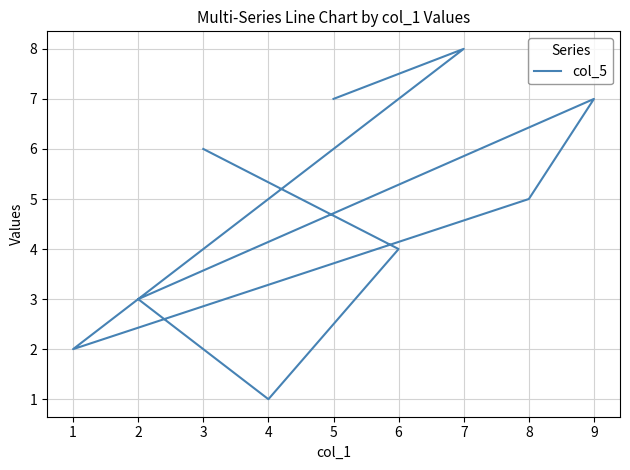

List the labels in order of value, smallest first.

6, 2, 5, 7, 3, 8, 0, 4, 1